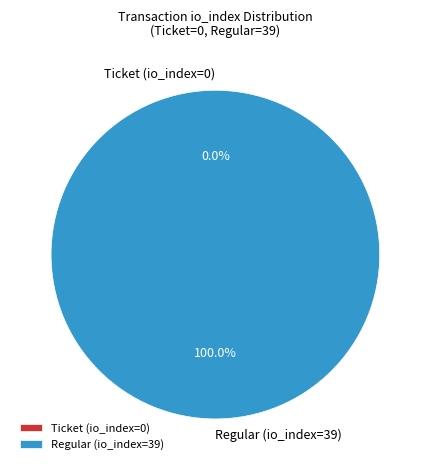

Count the number of slices in the pie.

2